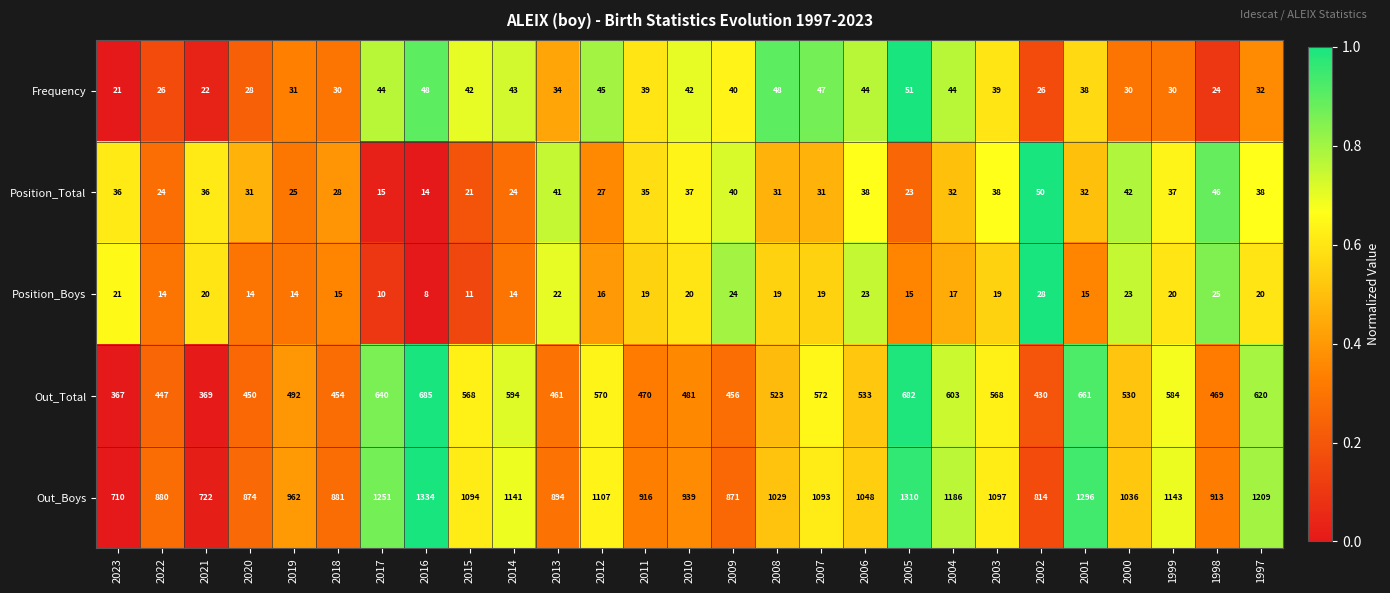

What is the difference between the Position_Boys values at 2001 and 1997?

5